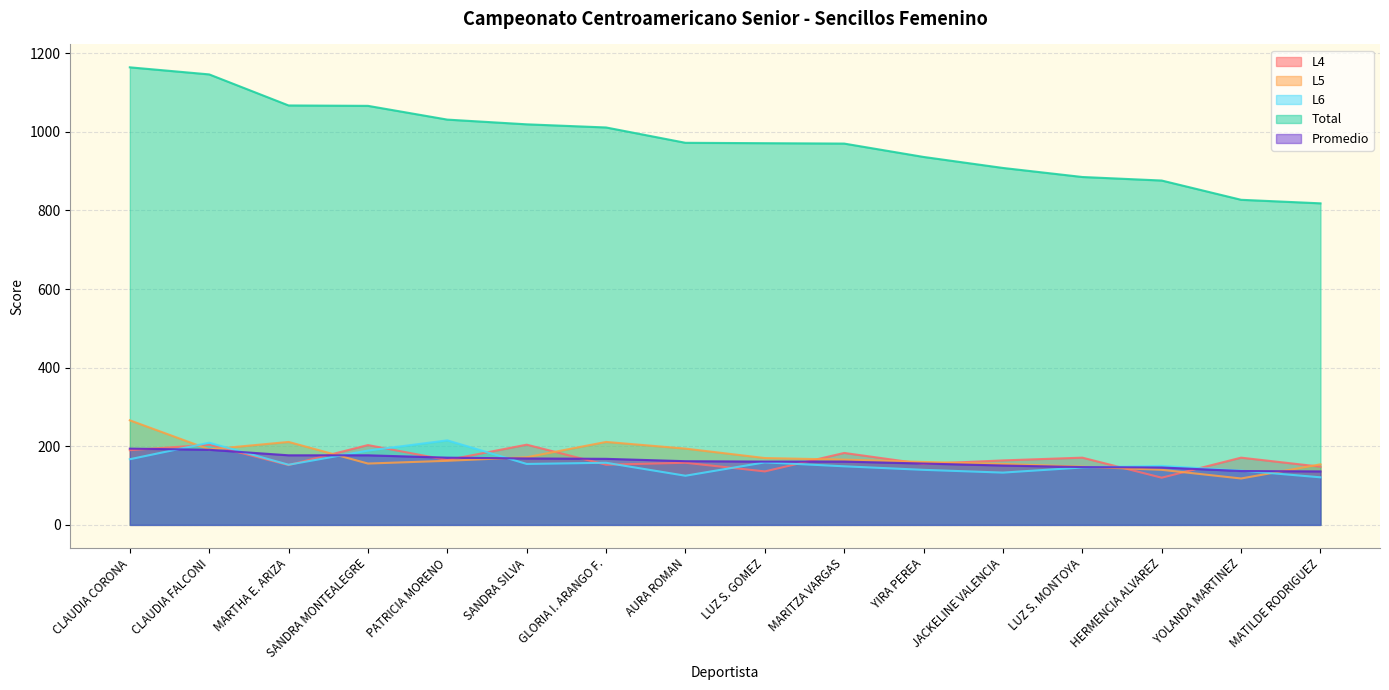

Which series ends up on top after the final intersection of L6 and L5?

L5